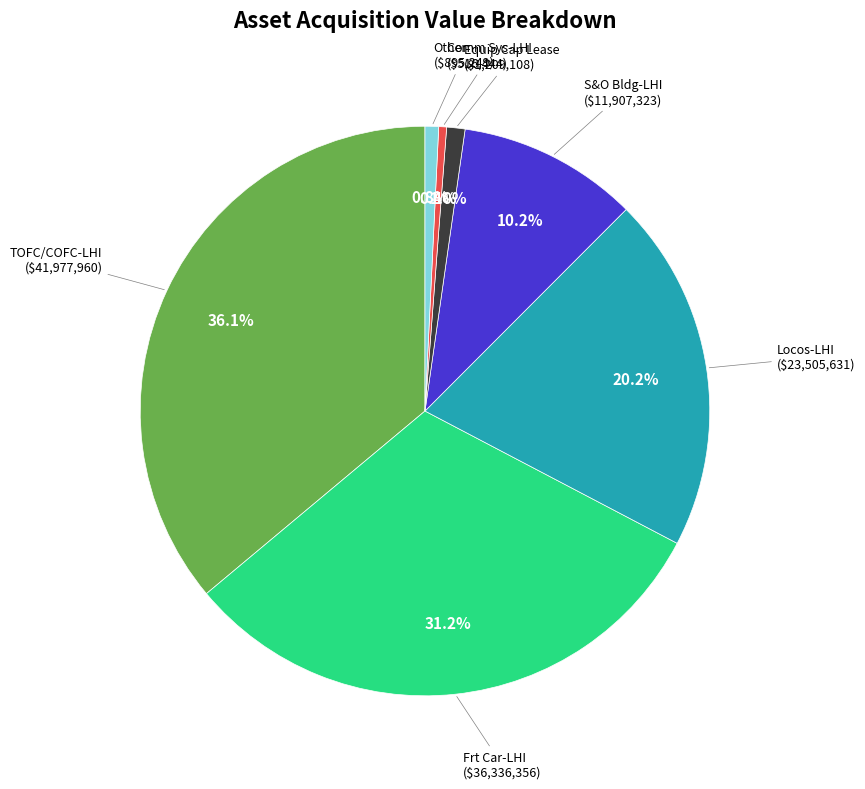

Count the number of slices in the pie.

7